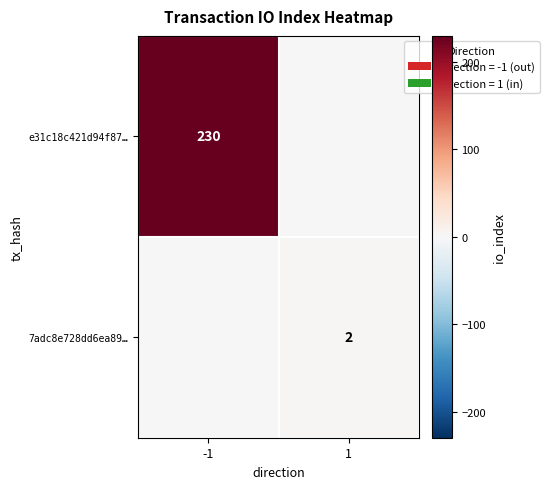

What is the difference between the highest and lowest values at 1?

2